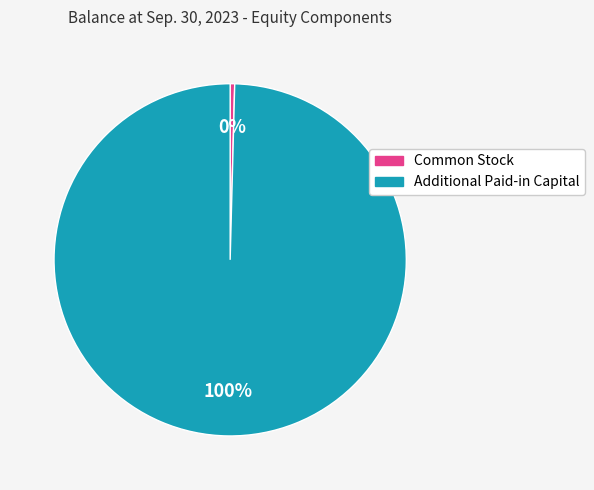

To the nearest percent, what is the combined percentage of Common Stock and Additional Paid-in Capital?

100%